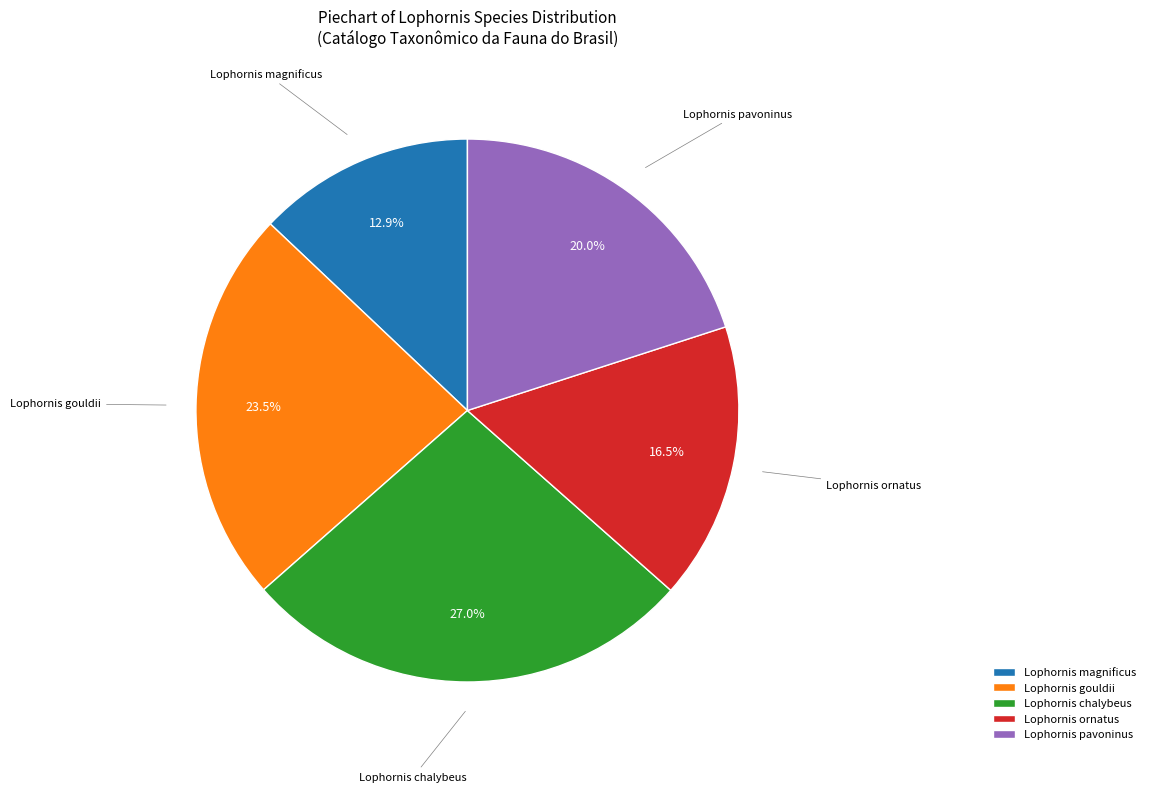

Is Lophornis gouldii the majority of the pie?

No